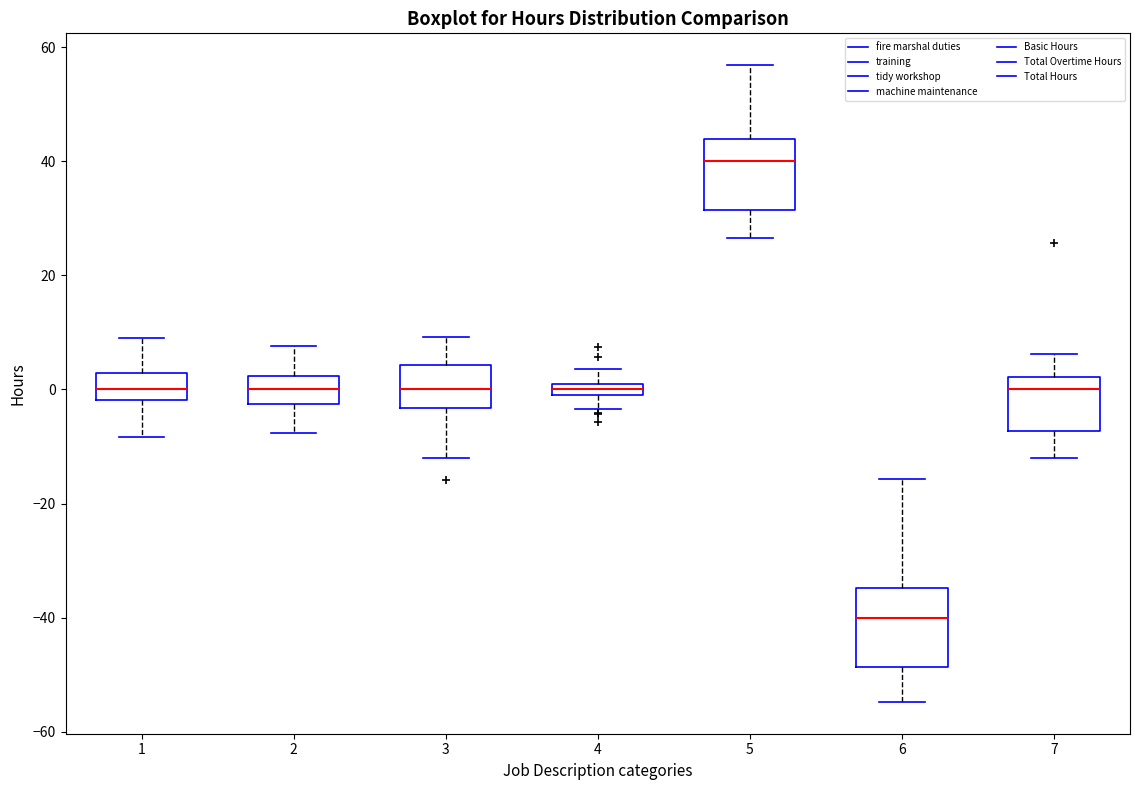

Where does the lower whisker of the box at x = 2 end on the y-axis? The values are not printed on the chart, so give them approximately, as read against the axis.

-8